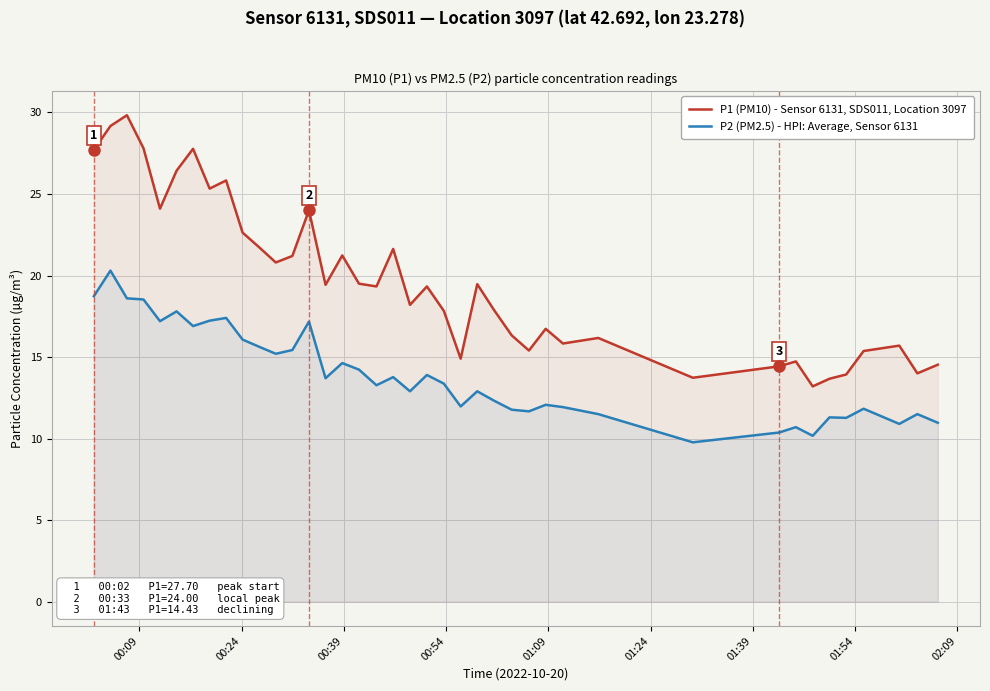

How many lines are shown in the chart?

2